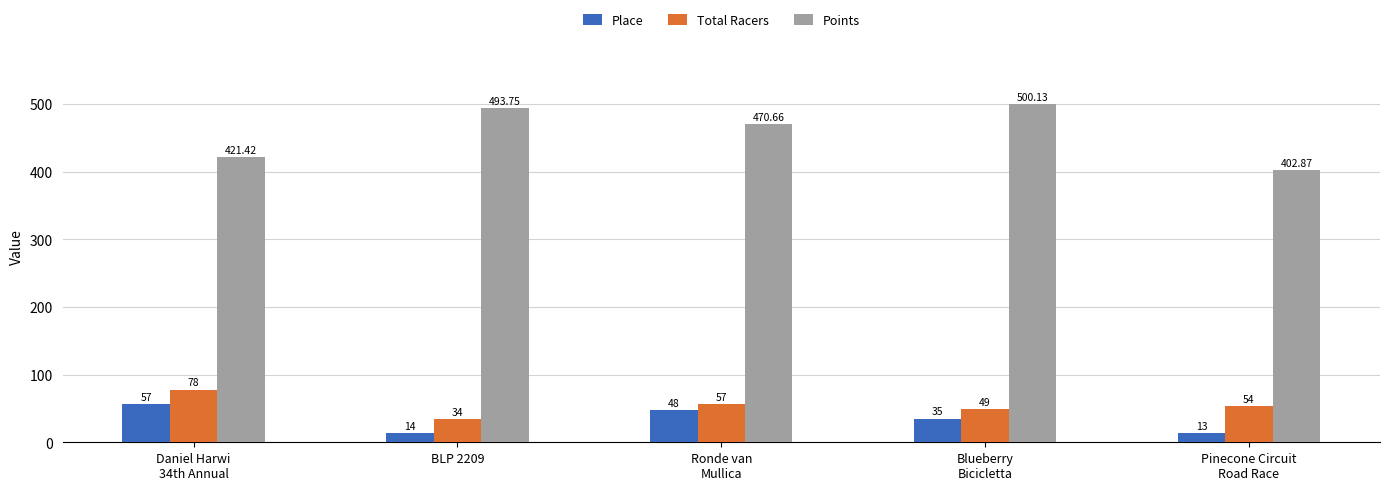

List the labels in order of Total Racers value, smallest first.

BLP 2209, Blueberry
Bicicletta, Pinecone Circuit
Road Race, Ronde van
Mullica, Daniel Harwi
34th Annual